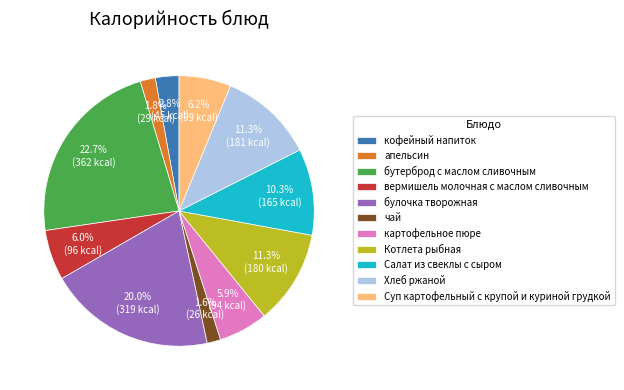

Combined, what portion of the pie is булочка творожная and кофейный напиток?

22.8%